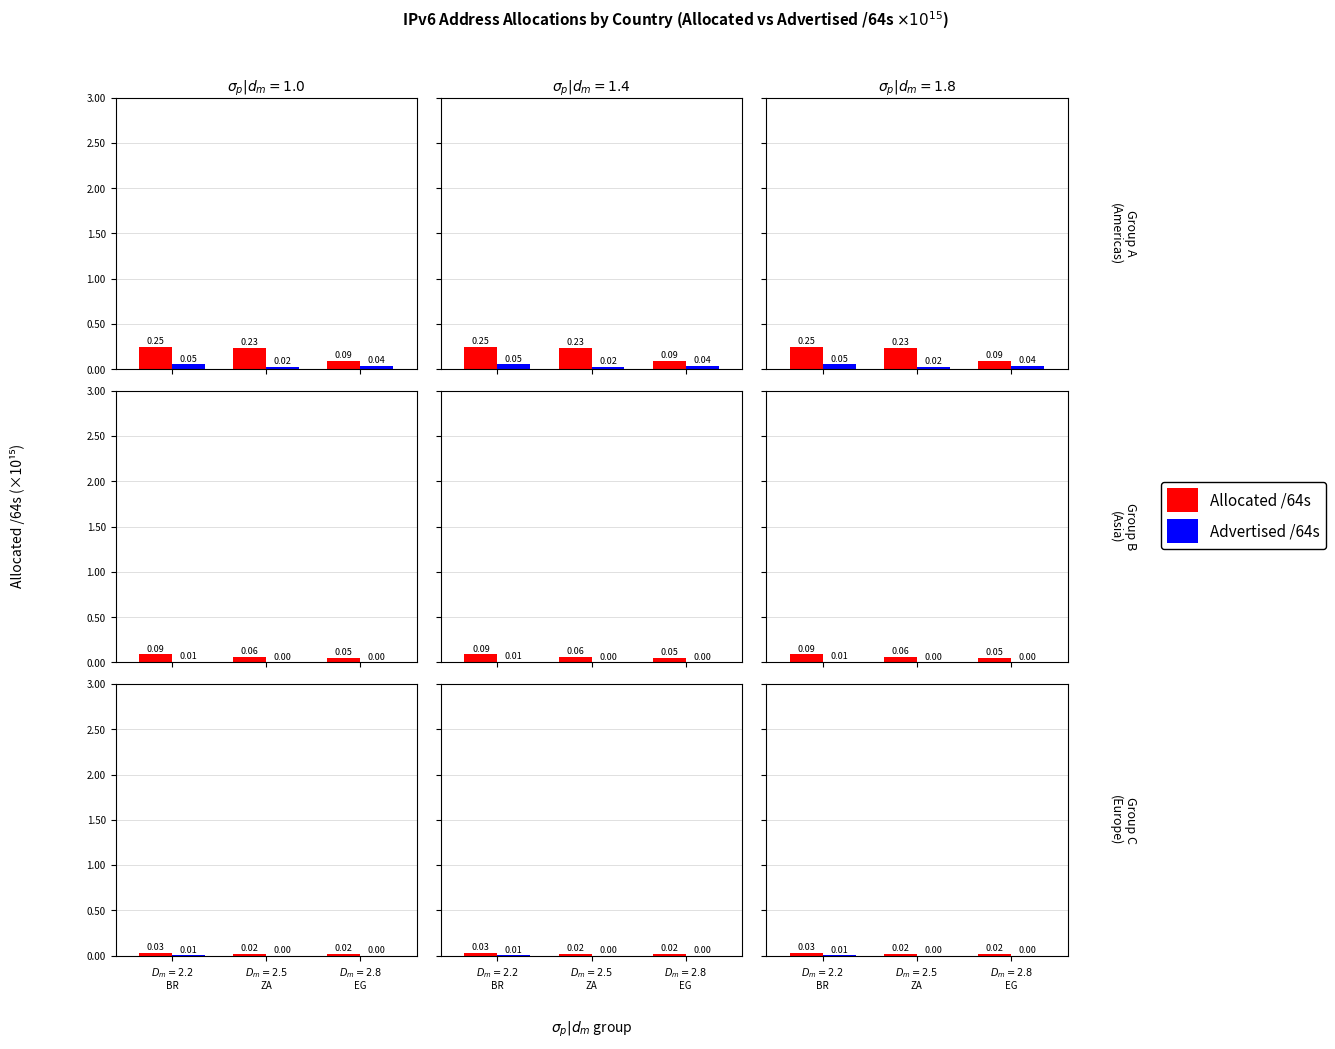

List the series in order of their overall mean, highest first.

Allocated /64s, Advertised /64s